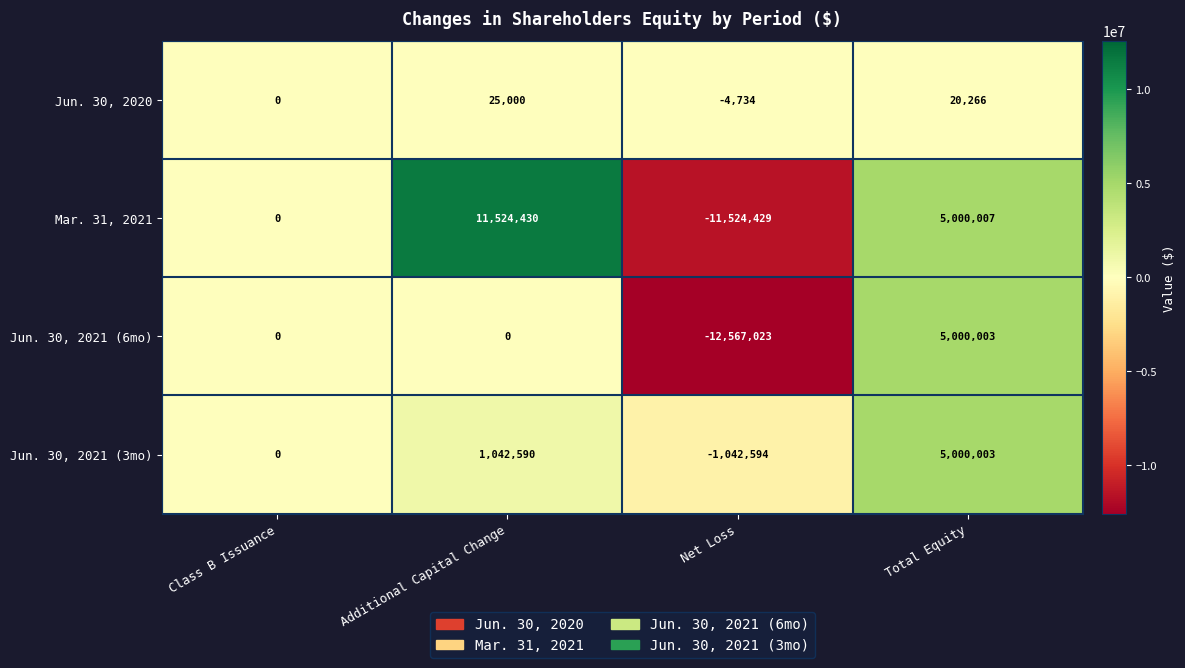

The value of Jun. 30, 2021 (6mo) at Additional Capital Change is -10189646. True or false?

False